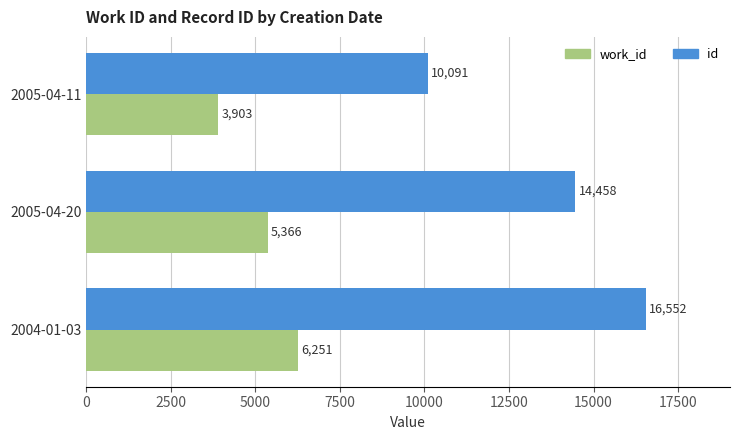

Rank the series at 2005-04-11 from lowest to highest value.

work_id, id